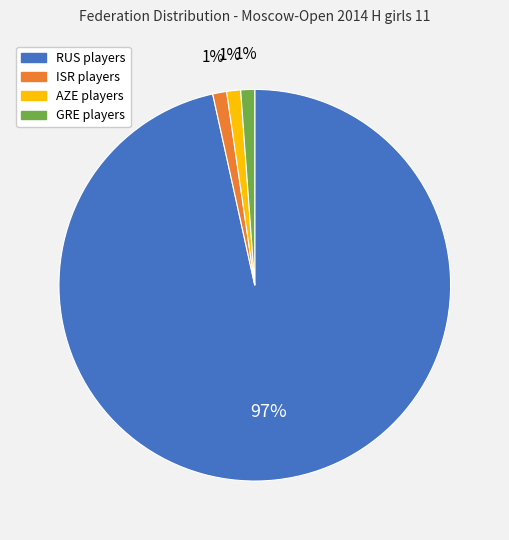

How many slices are in this pie chart?

4